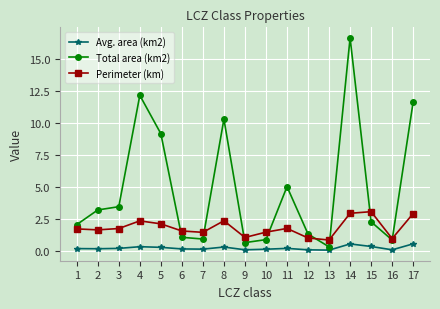

True or false: Avg. area (km2) has more than 0 interior local peaks.

True